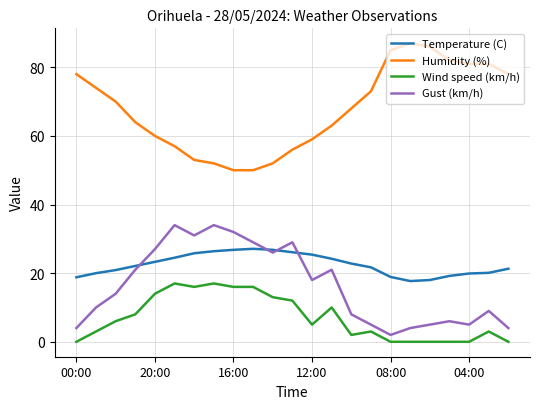

Rank the series by their maximum value, from lowest to highest.

Wind speed (km/h), Temperature (C), Gust (km/h), Humidity (%)